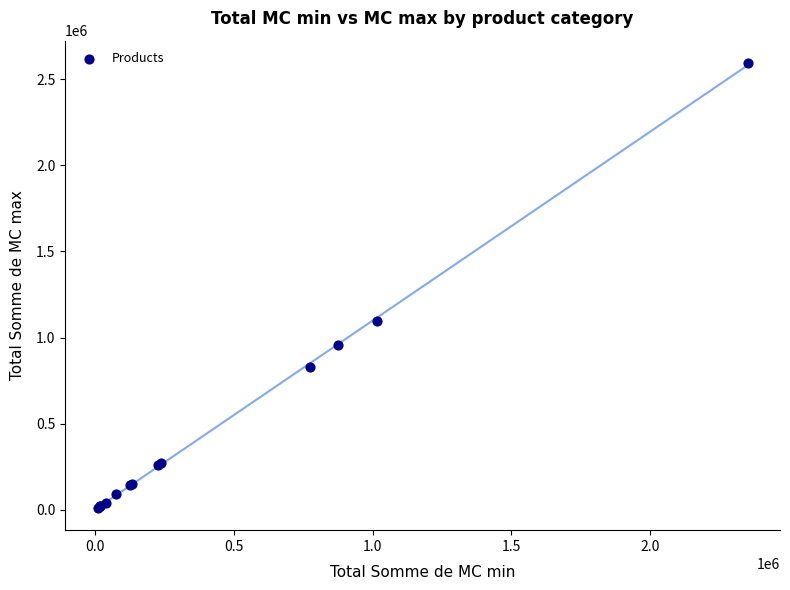

What Y value in the scatter plot is closest to 1302609?

1097362